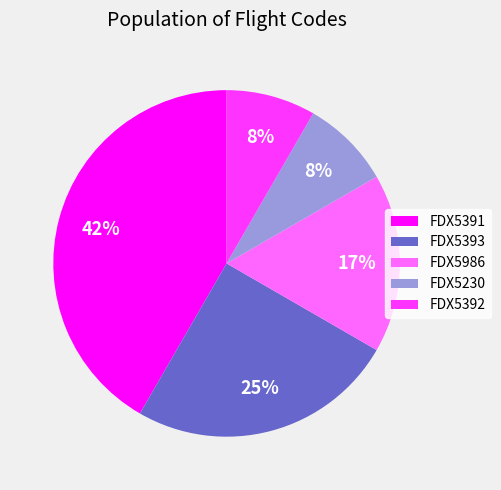

Does FDX5391 account for over 50% of the chart?

No